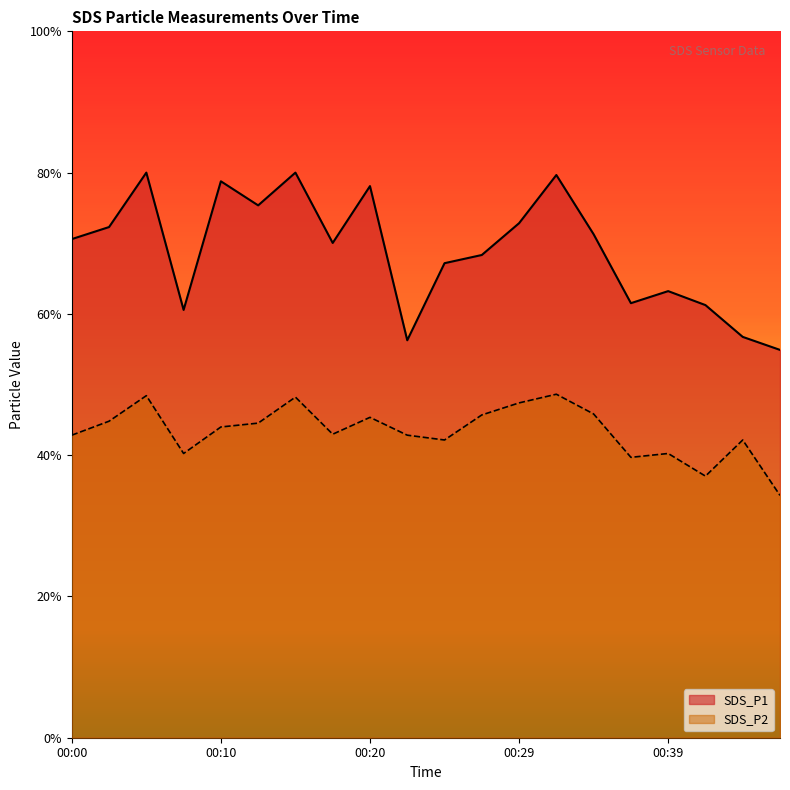

Does the chart display data point markers on the line(s)?

No